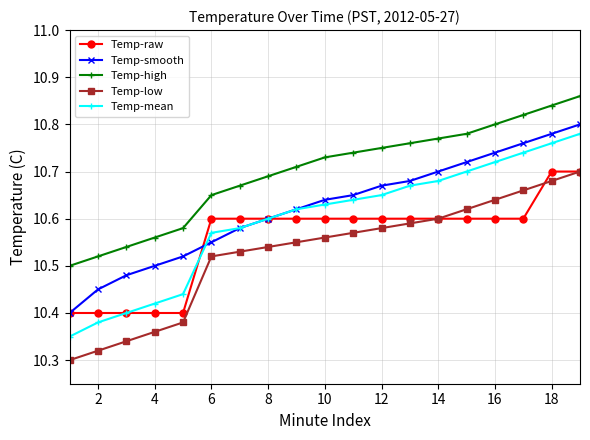

True or false: Temp-smooth has more than 1 interior local peaks.

False